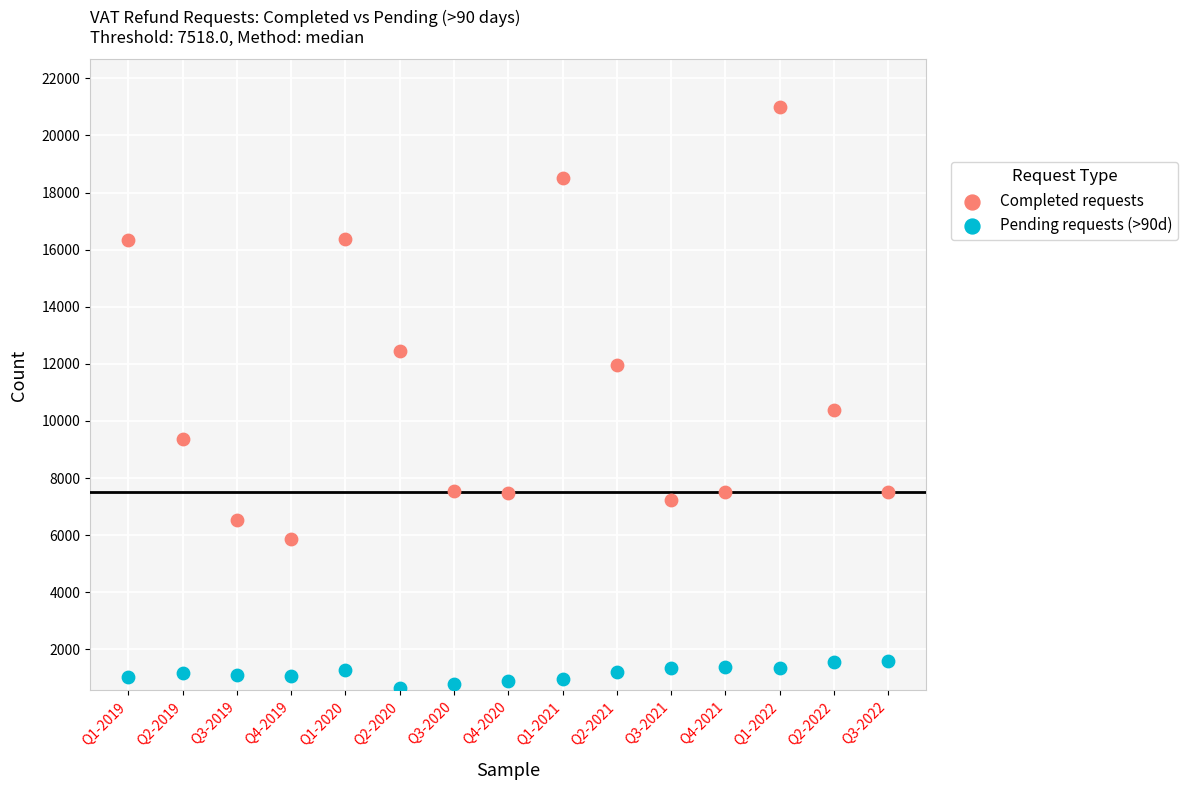

Across all series, what Y value is closest to 10821?

10399